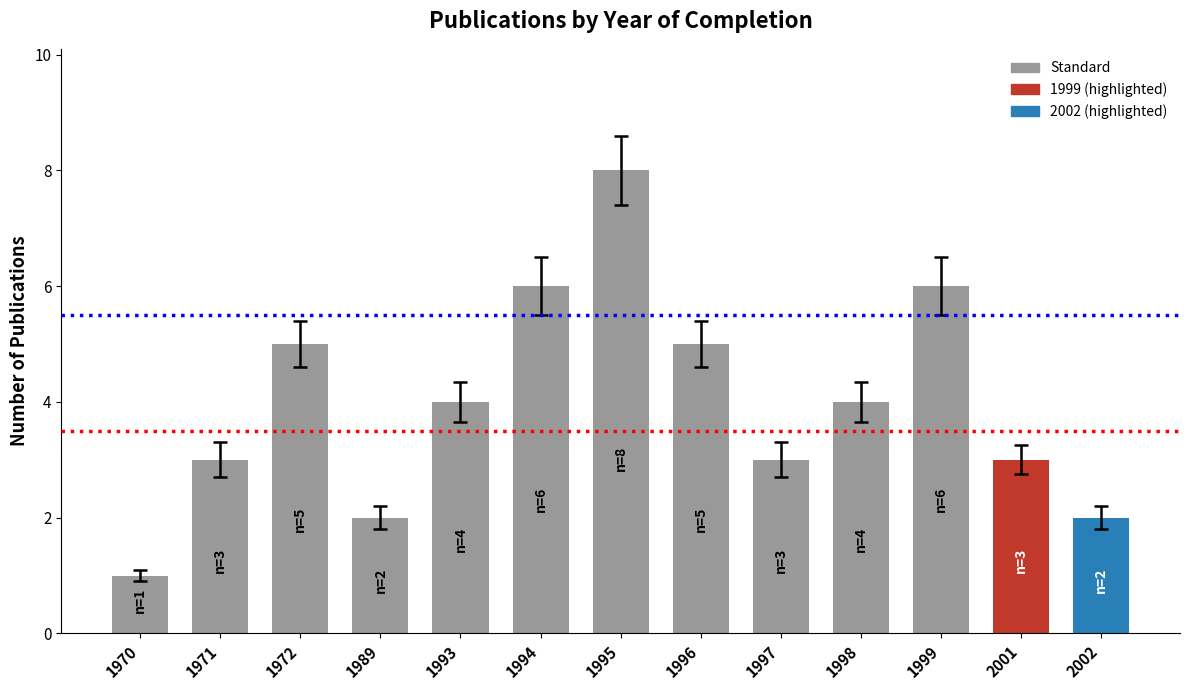

How many bars are there in total?

13